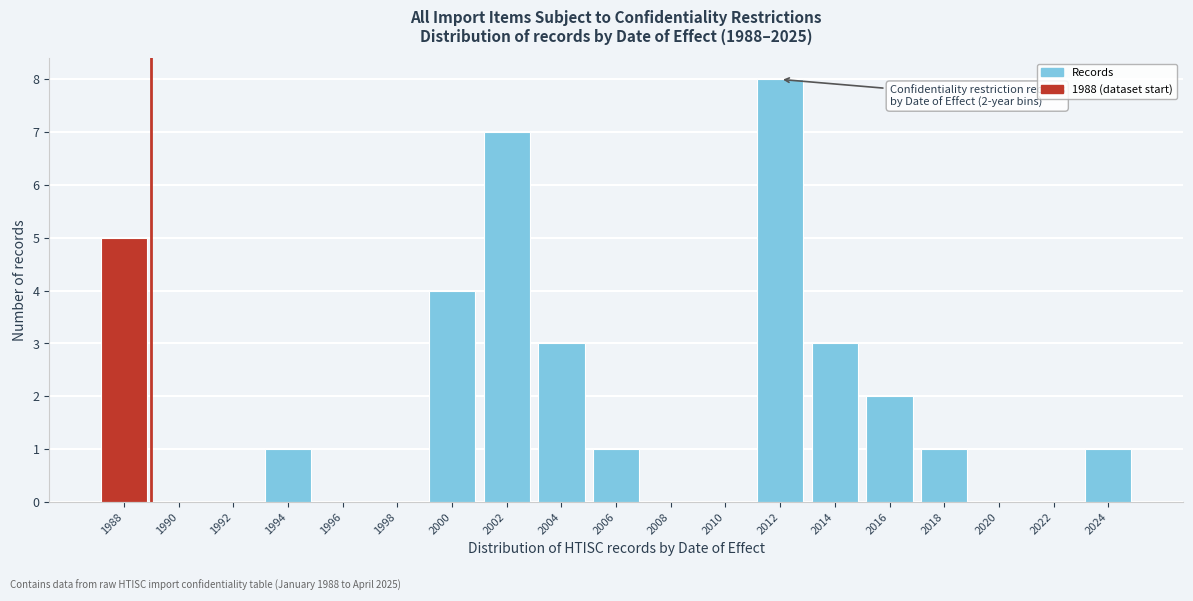

Reading left to right, extract all data points from this chart.

1988=5	1990=0	1992=0	1994=1	1996=0	1998=0	2000=4	2002=7	2004=3	2006=1	2008=0	2010=0	2012=8	2014=3	2016=2	2018=1	2020=0	2022=0	2024=1